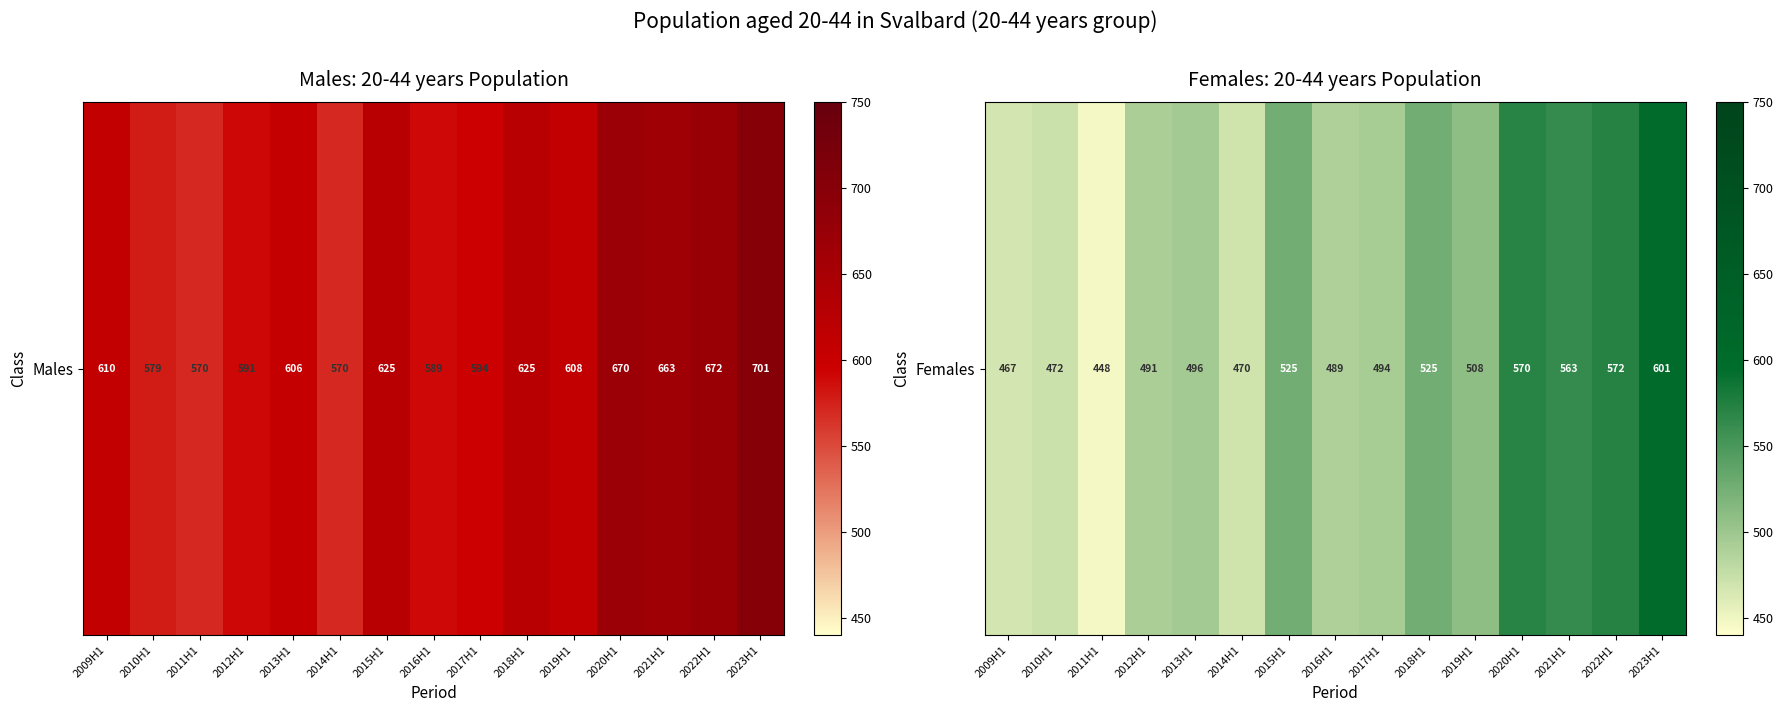

Is it true that the value at 2020H1 is 570?

True